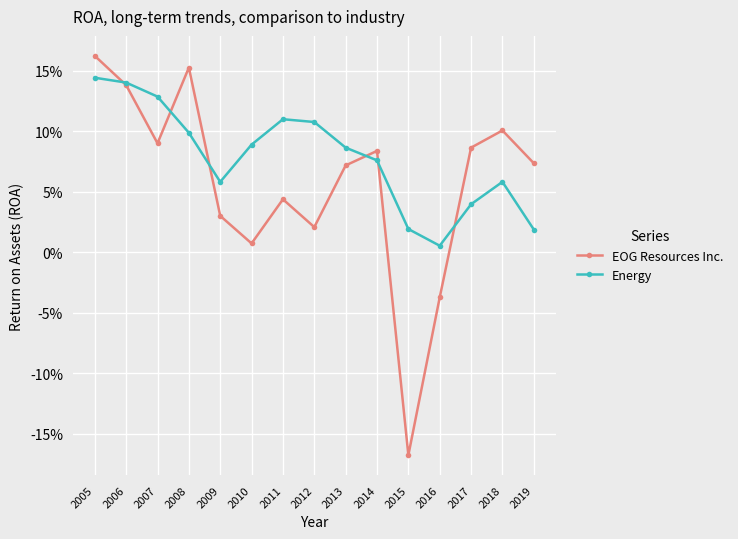

Where do Energy and EOG Resources Inc. first cross each other?

2005 and 2006